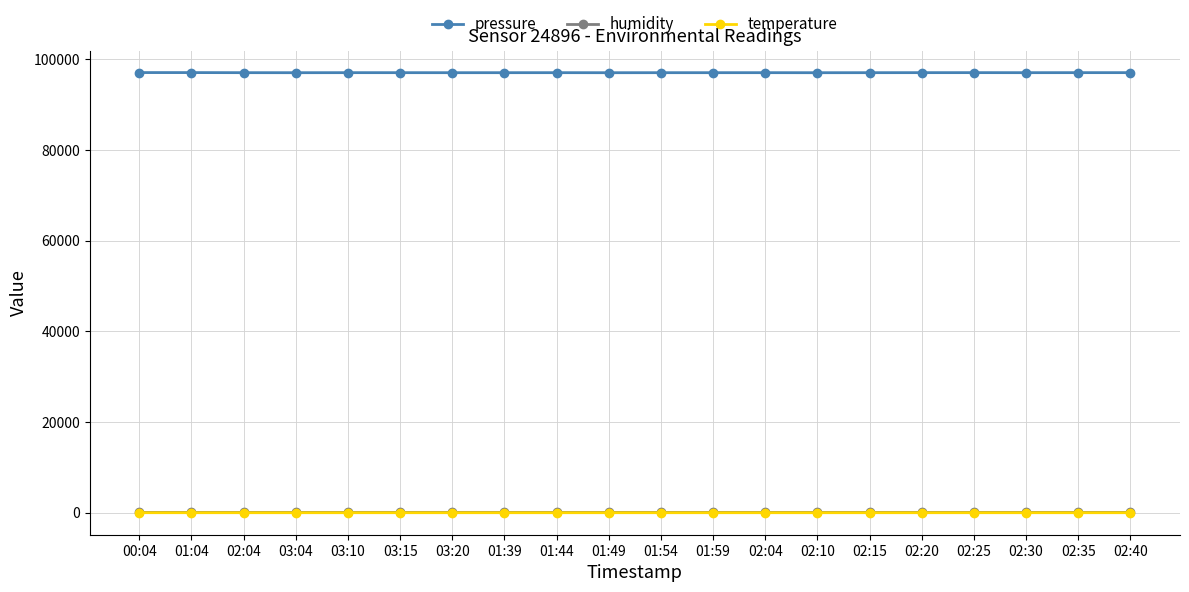

What is the difference between the maximum and minimum values in the humidity series?

3.8